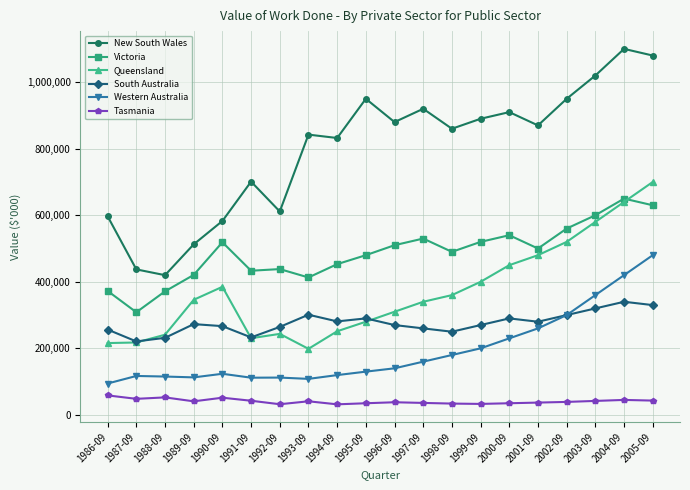

What is the sum of the South Australia values at 2002-09 and 1998-09?

550000